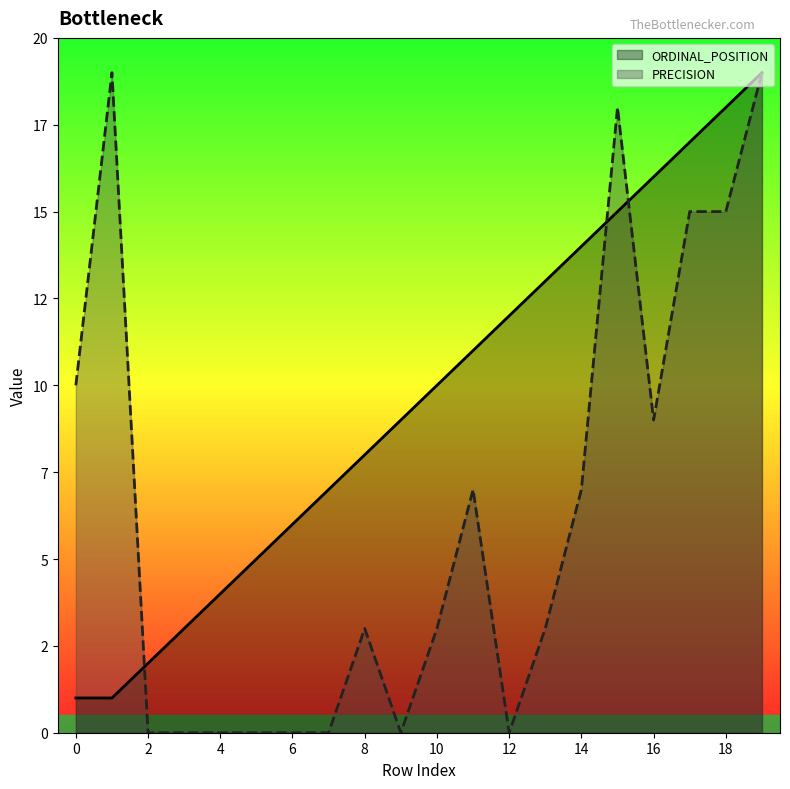

List the series in order of their peak value, lowest first.

ORDINAL_POSITION, PRECISION